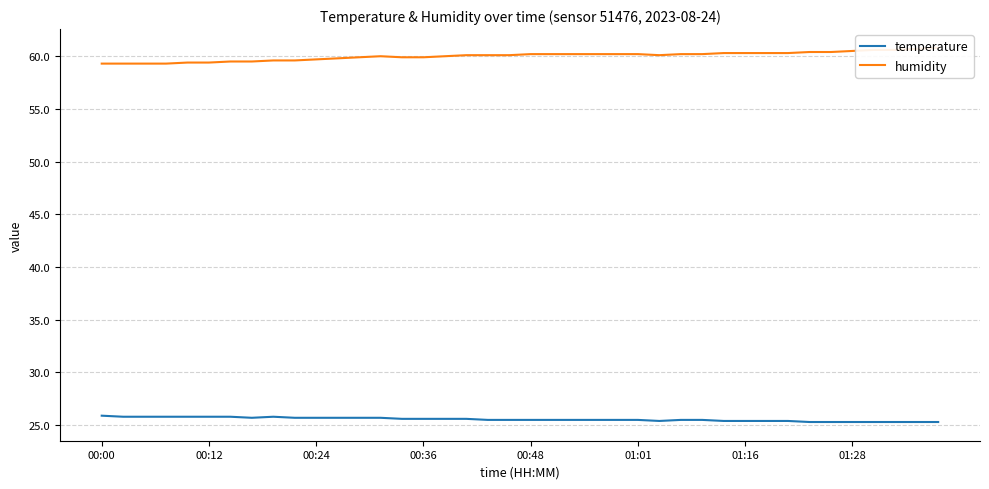

True or false: temperature has more than 1 points higher than both neighbors.

False